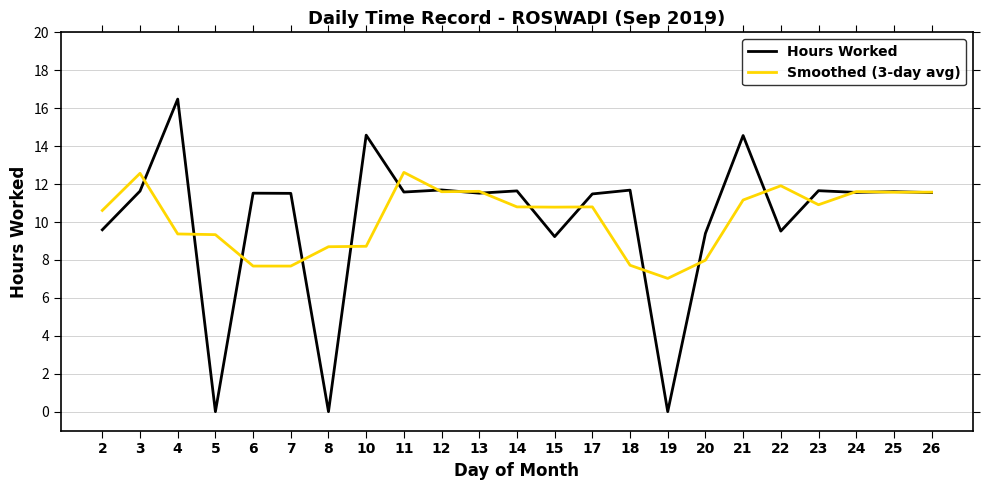

At which label does Smoothed (3-day avg) first exceed 10?

2